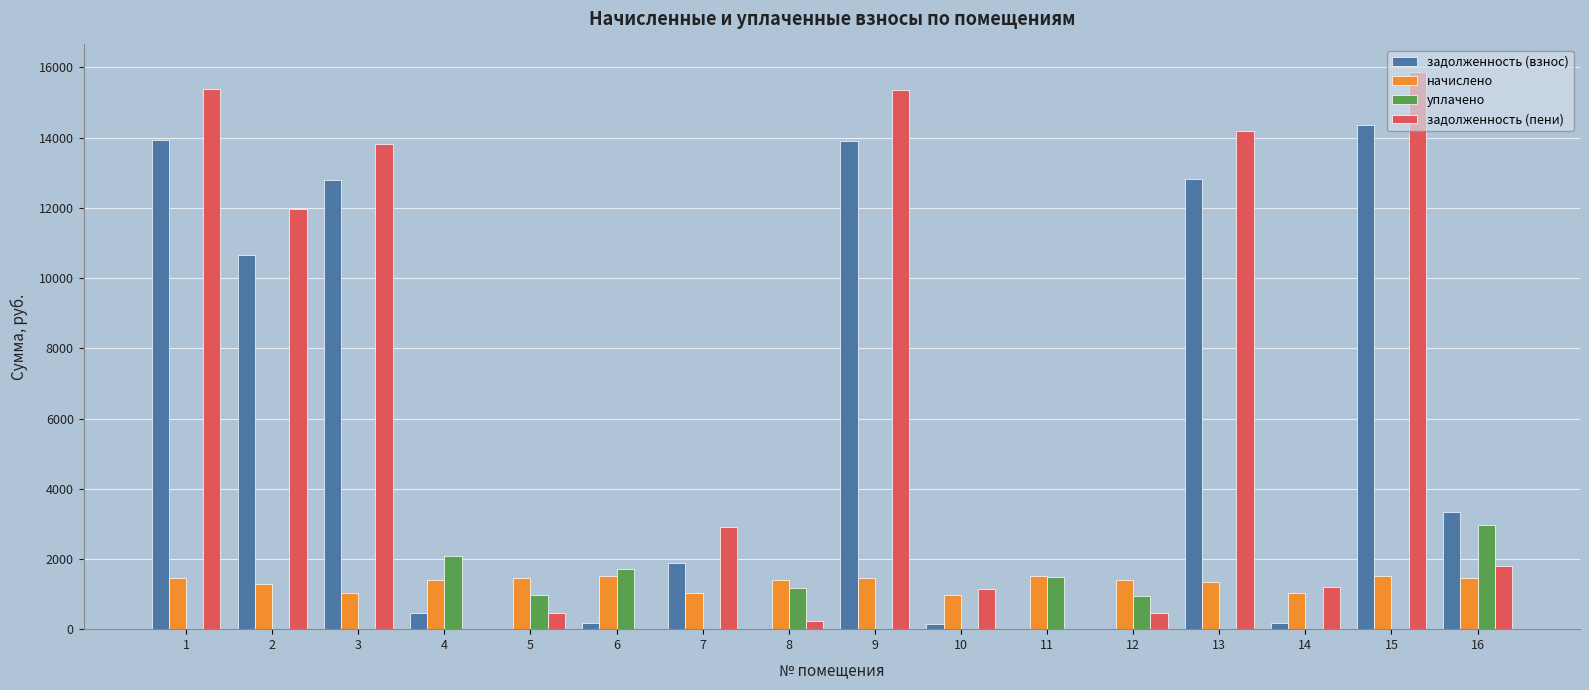

How many groups of bars are there?

16